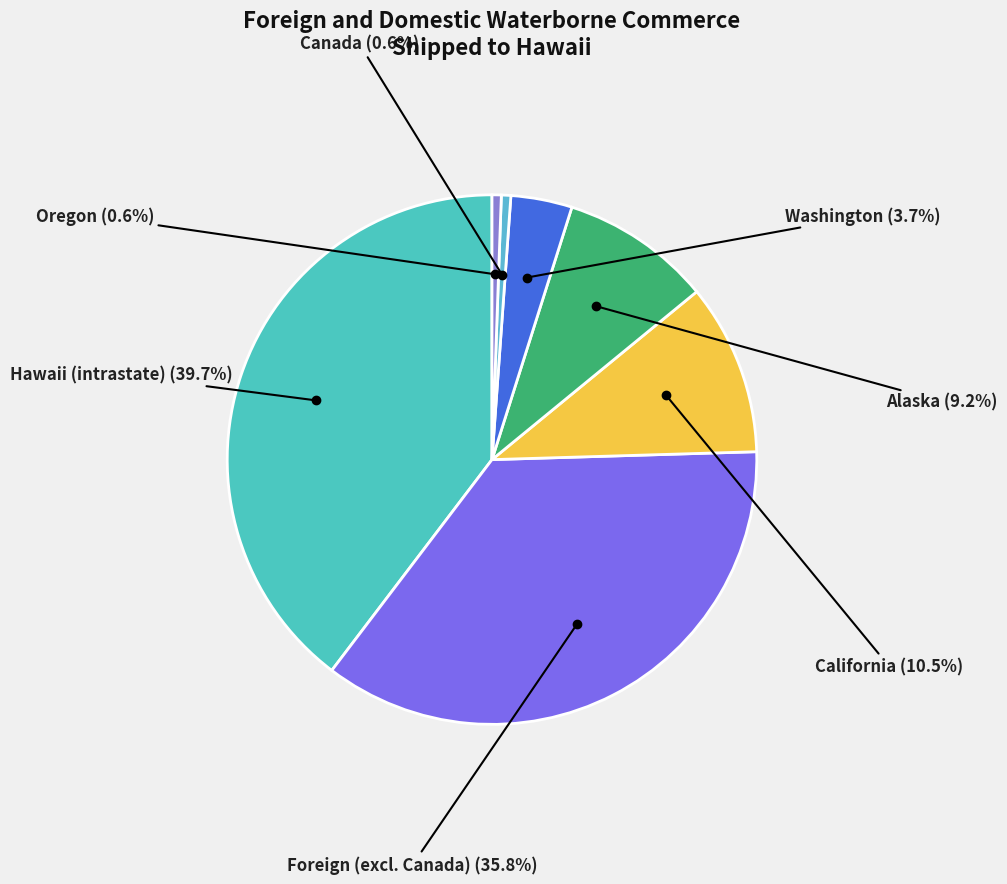

How many segments does this pie chart have?

7